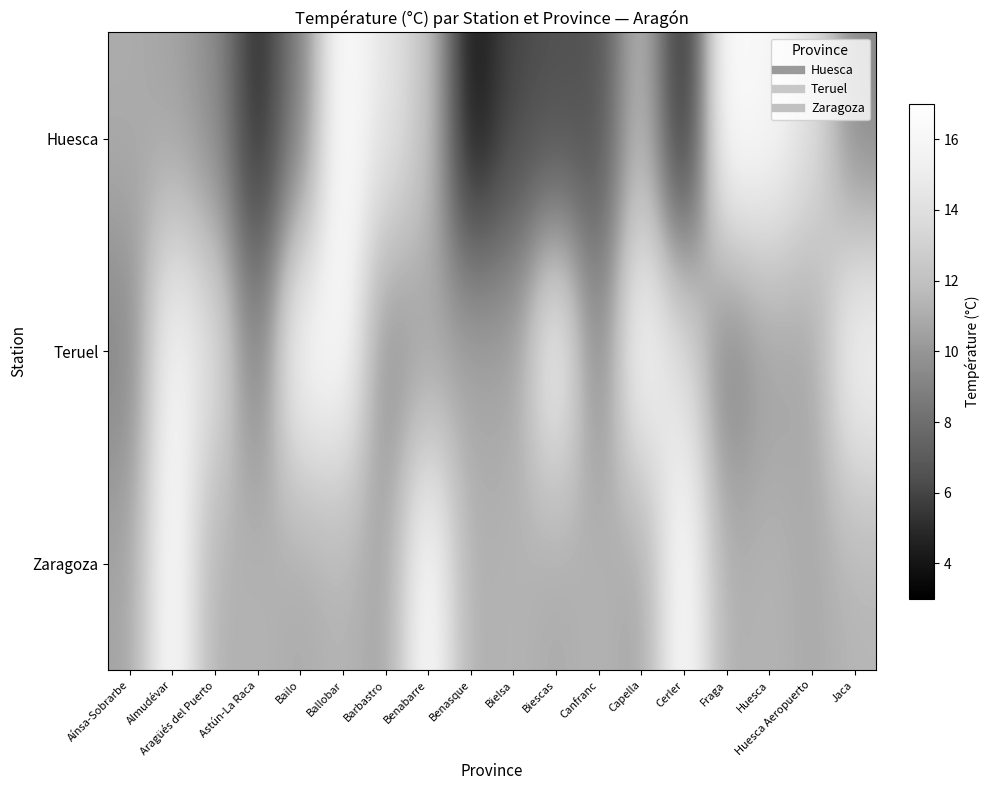

What is the difference between the highest and lowest values at Jaca?

6.7